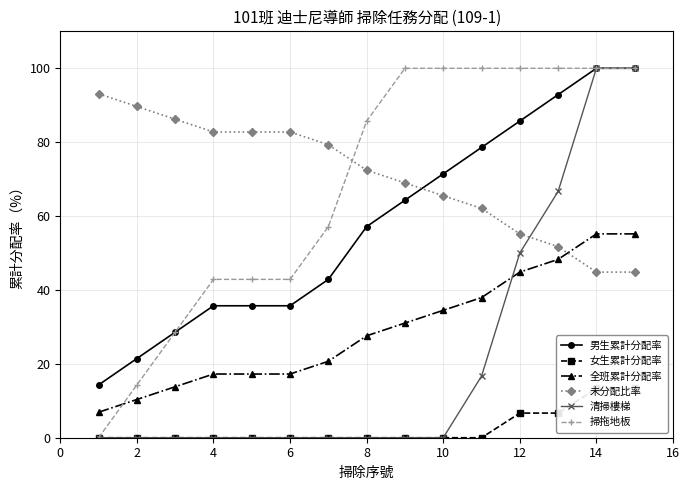

Does the chart display data point markers on the line(s)?

Yes